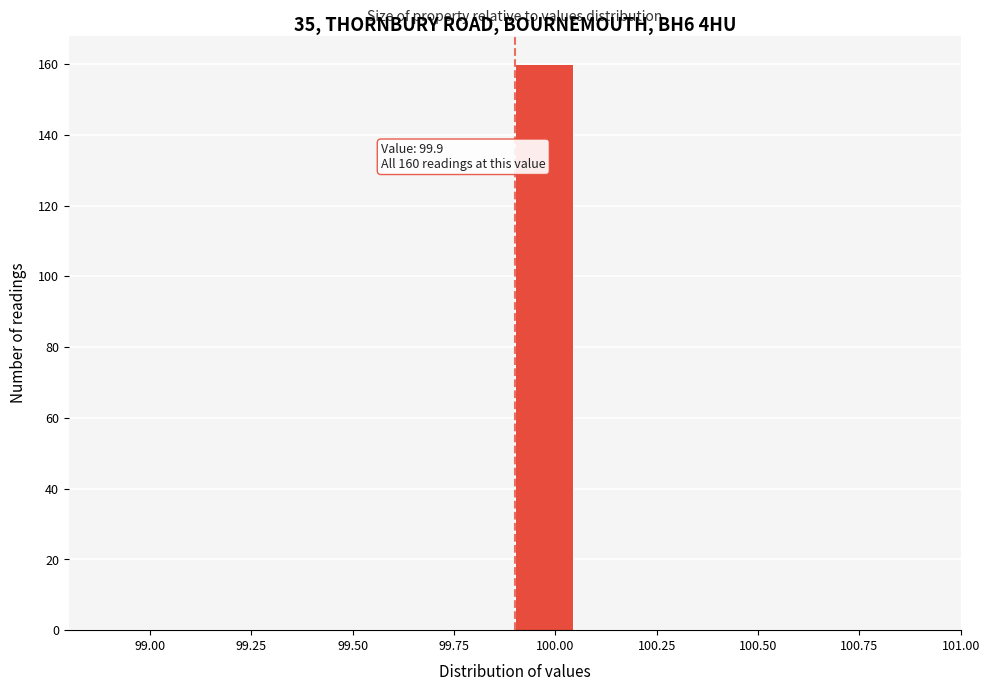

Around what value on the x-axis is the tallest bar? Give the approximate position of its centre, as read against the axis.

99.95